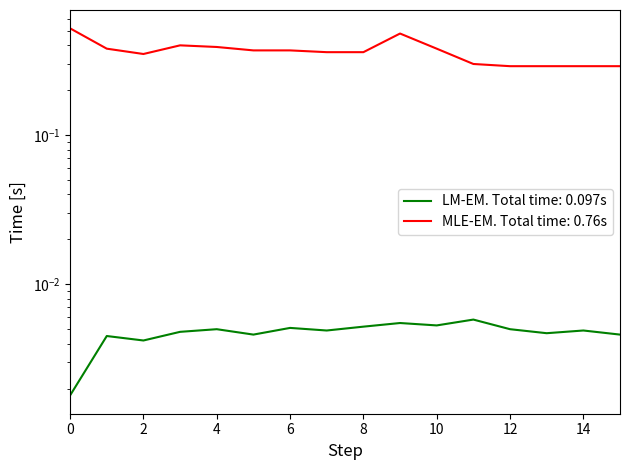

What is the value of the MLE-EM. Total time: 0.76s point at the 6th from the left?

0.4